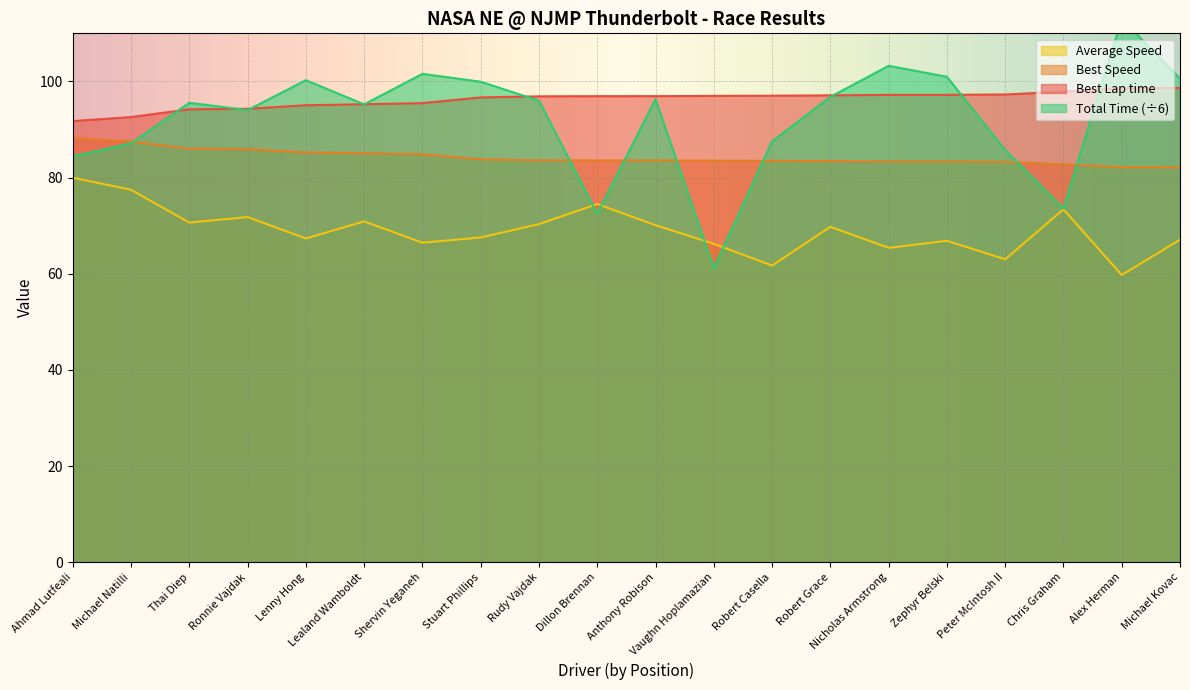

How many lines are shown in the chart?

4